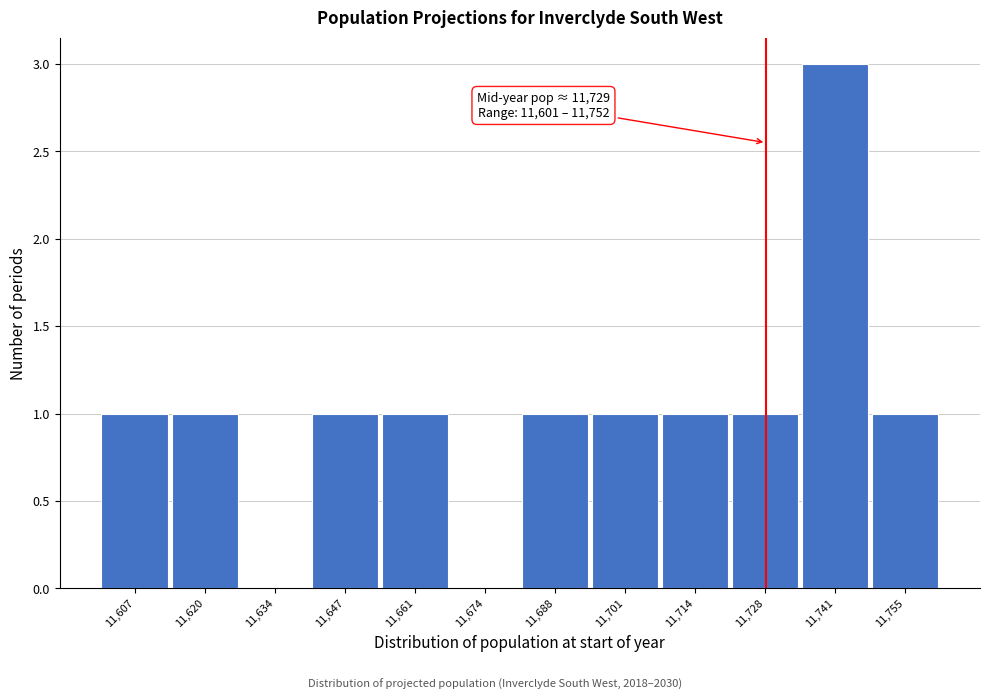

Over which range of the x-axis is the bar tallest?

11736 to 11748